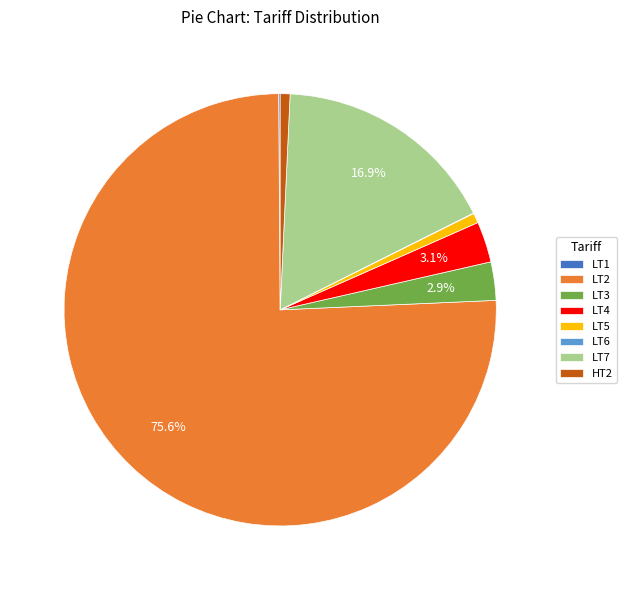

What is the largest slice in the pie chart?

LT2